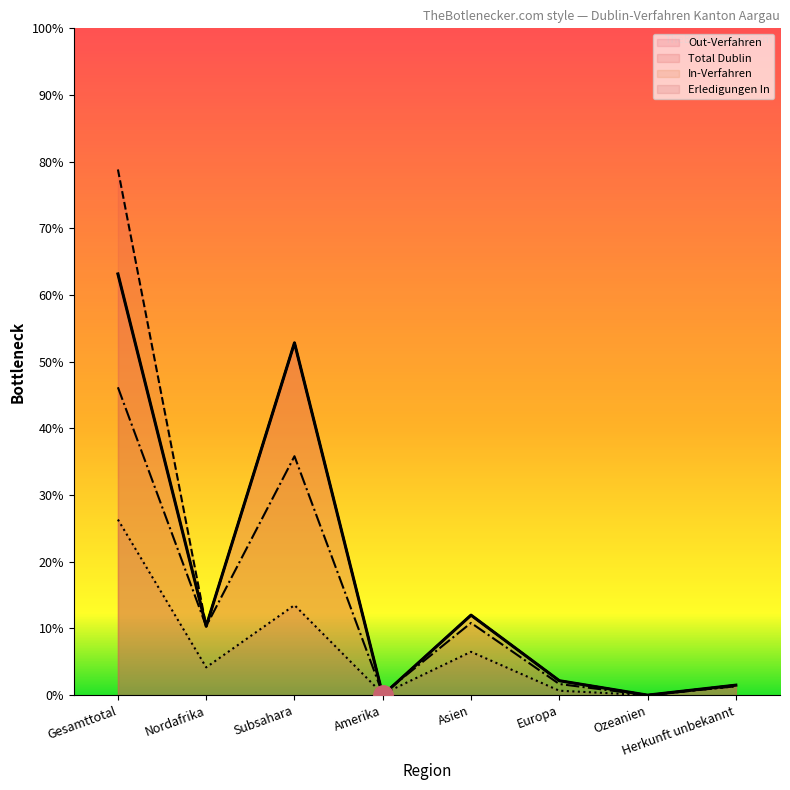

What are all the series names shown in the legend?

Out-Verfahren, Total Dublin, In-Verfahren, Erledigungen In